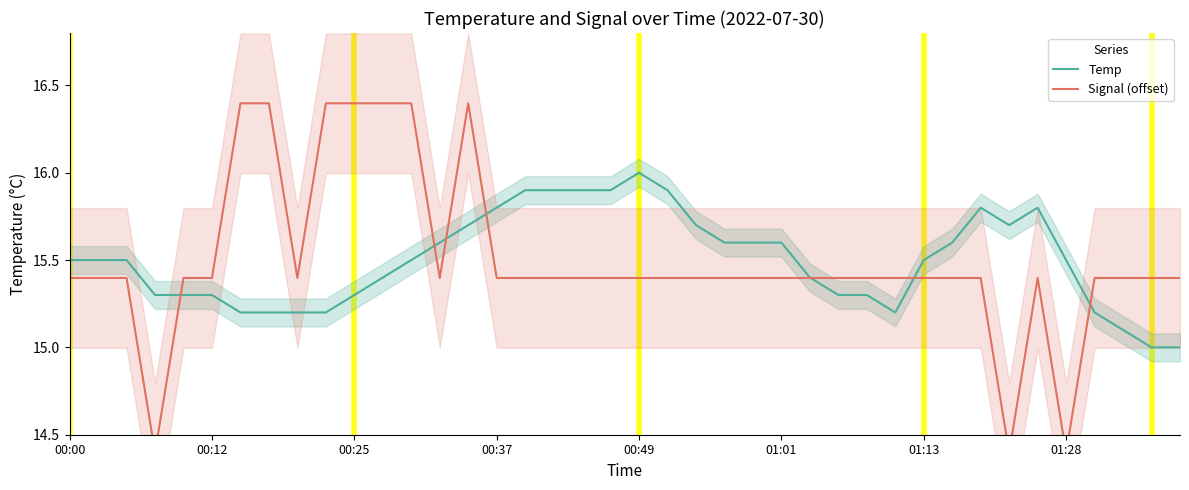

What are all the series names shown in the legend?

Temp, Signal (offset)